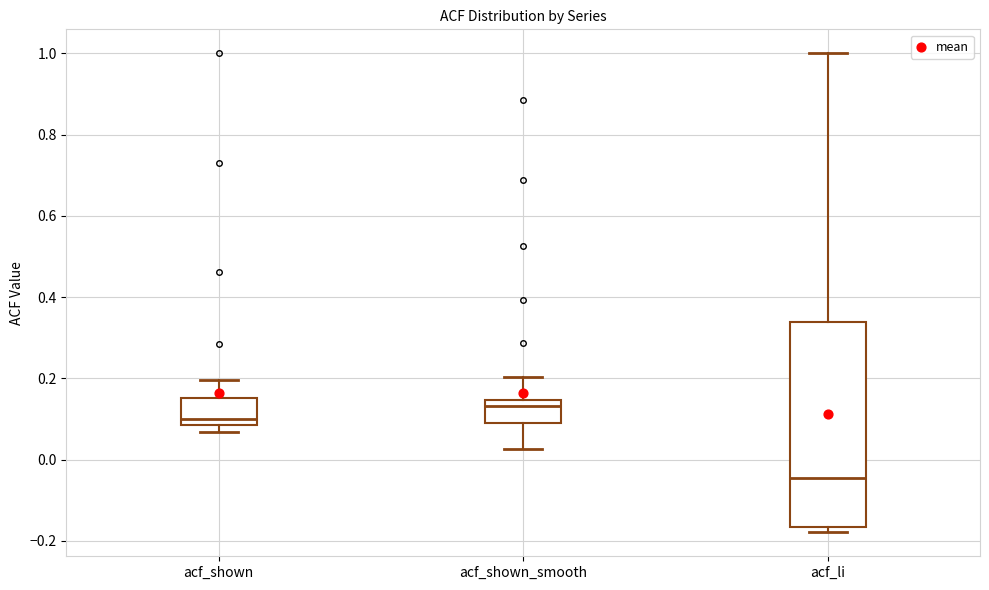

Reading left to right, read every box against the y-axis: the position of its median line, the range the box covers, and the ends of its whiskers. The values are not printed on the chart, so give them approximately, as read against the axis.

acf_shown: median 0.10, box 0.08 to 0.16, whiskers 0.06 to 0.20
acf_shown_smooth: median 0.14 (just below the box's upper edge), box 0.08 to 0.14, whiskers 0.02 to 0.20
acf_li: median -0.04, box -0.16 to 0.34, whiskers -0.18 to 1.00